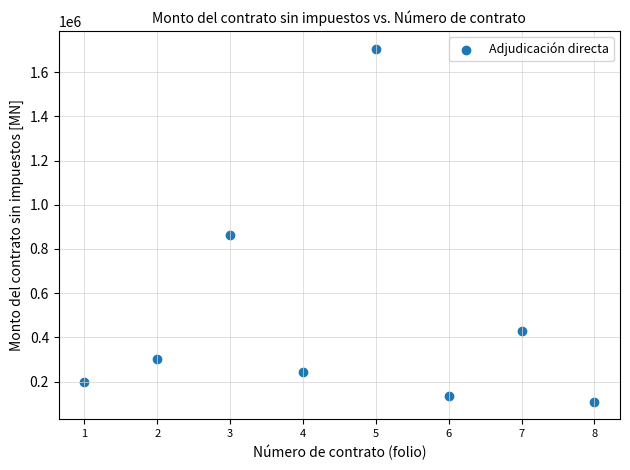

What Y value in the scatter plot is closest to 907848?

861809.7